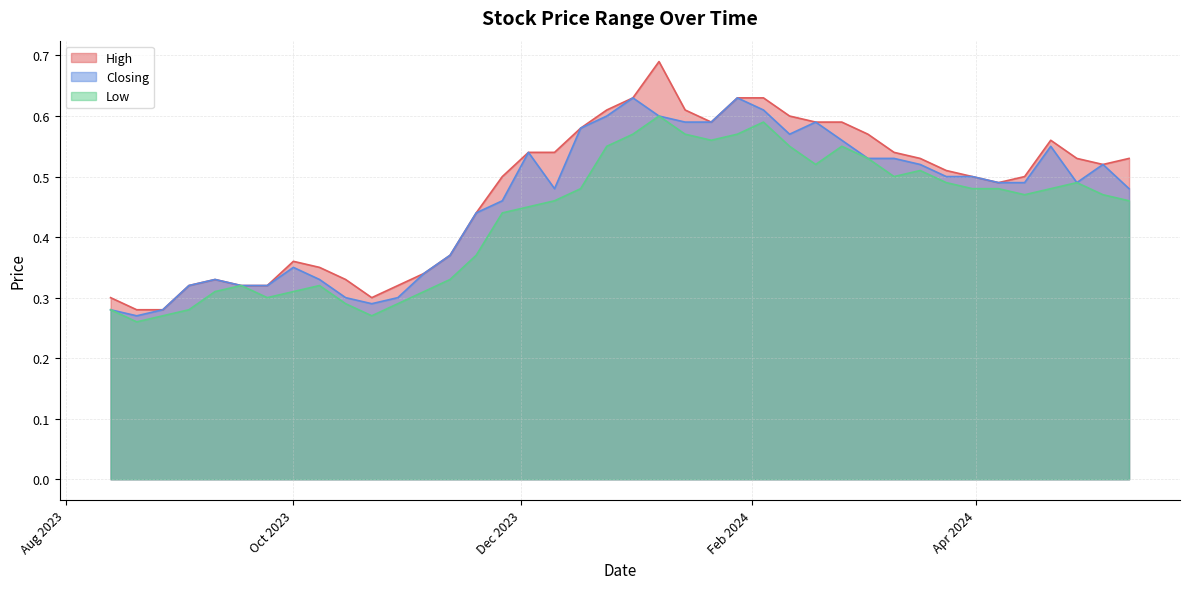

List the labels in order of High value, largest first.

07/01/2024, 04/02/2024, 28/01/2024, 31/12/2023, 14/01/2024, 24/12/2023, 11/02/2024, 25/02/2024, 18/02/2024, 21/01/2024, 17/12/2023, 03/03/2024, 21/04/2024, 10/03/2024, 10/12/2023, 03/12/2023, 12/05/2024, 28/04/2024, 17/03/2024, 05/05/2024, 24/03/2024, 14/04/2024, 31/03/2024, 26/11/2023, 07/04/2024, 19/11/2023, 12/11/2023, 01/10/2023, 08/10/2023, 05/11/2023, 15/10/2023, 10/09/2023, 29/10/2023, 24/09/2023, 17/09/2023, 03/09/2023, 22/10/2023, 13/08/2023, 27/08/2023, 20/08/2023